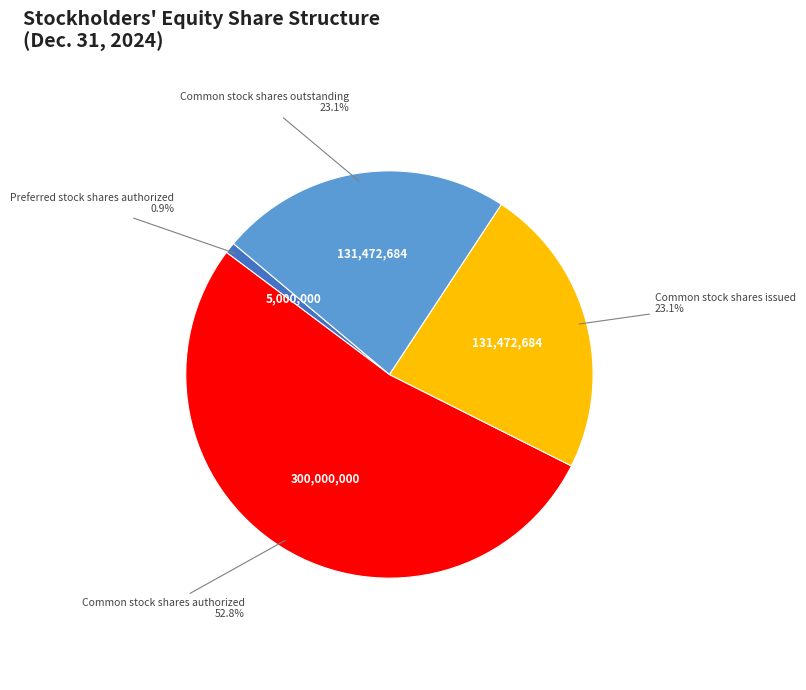

Which has a higher value, Common stock shares outstanding or Preferred stock shares authorized?

Common stock shares outstanding